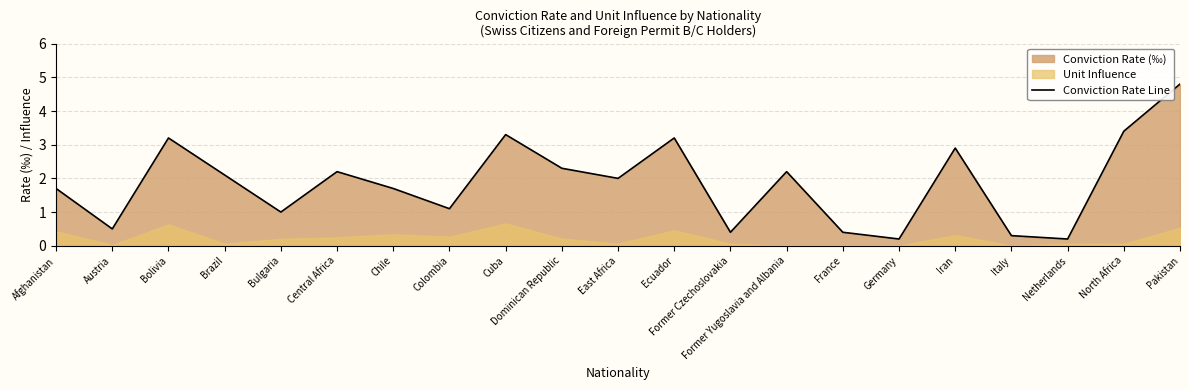

The value at North Africa is 3.4. True or false?

True